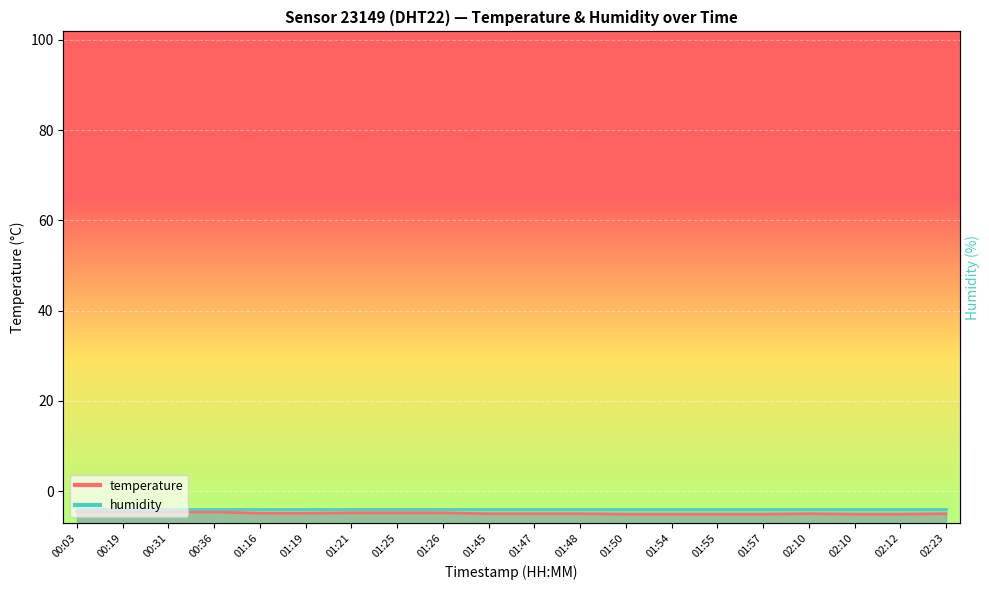

Which label corresponds to the largest value in the chart?

00:03